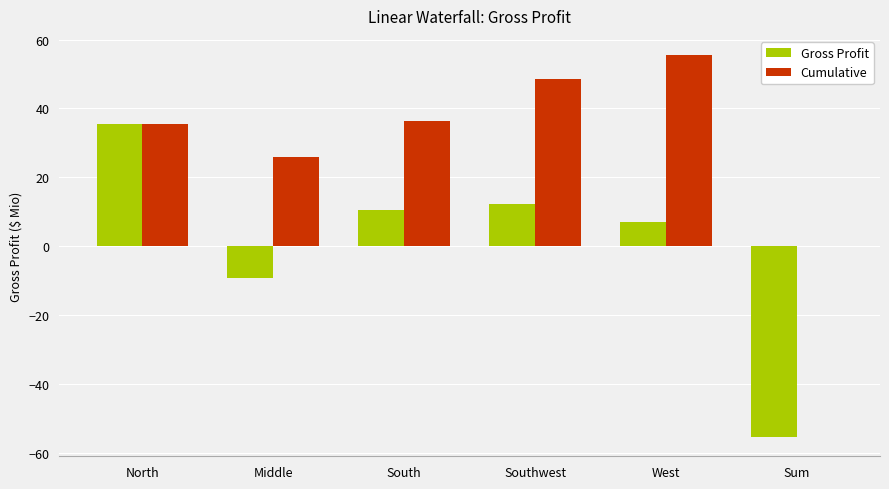

What is the maximum value shown in the chart?

55.5